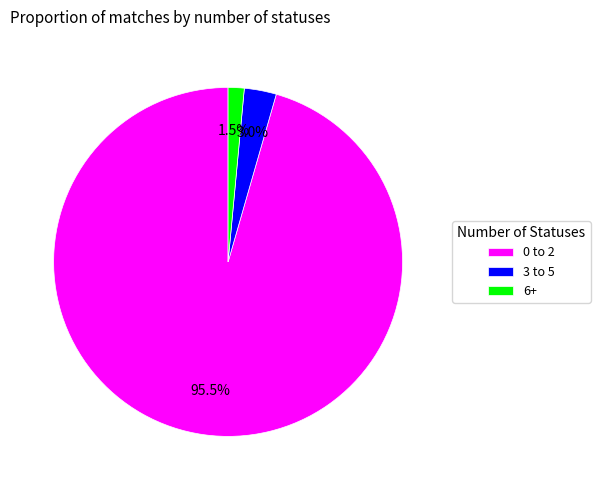

Between 3 to 5 and 0 to 2, which is larger?

0 to 2